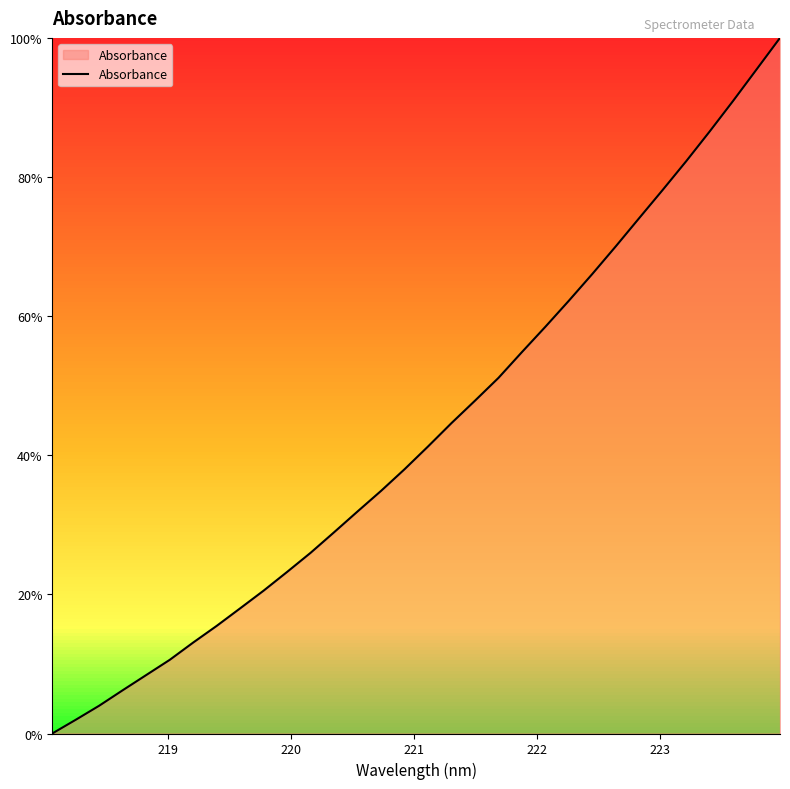

True or false: there are more than 0 points higher than both neighbors.

False